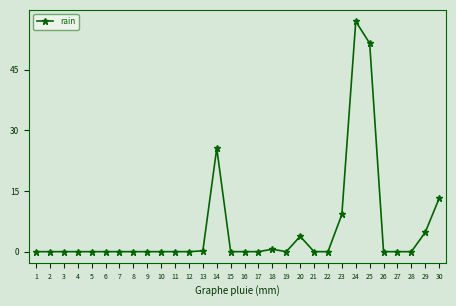

What is the greatest value displayed?

57.0